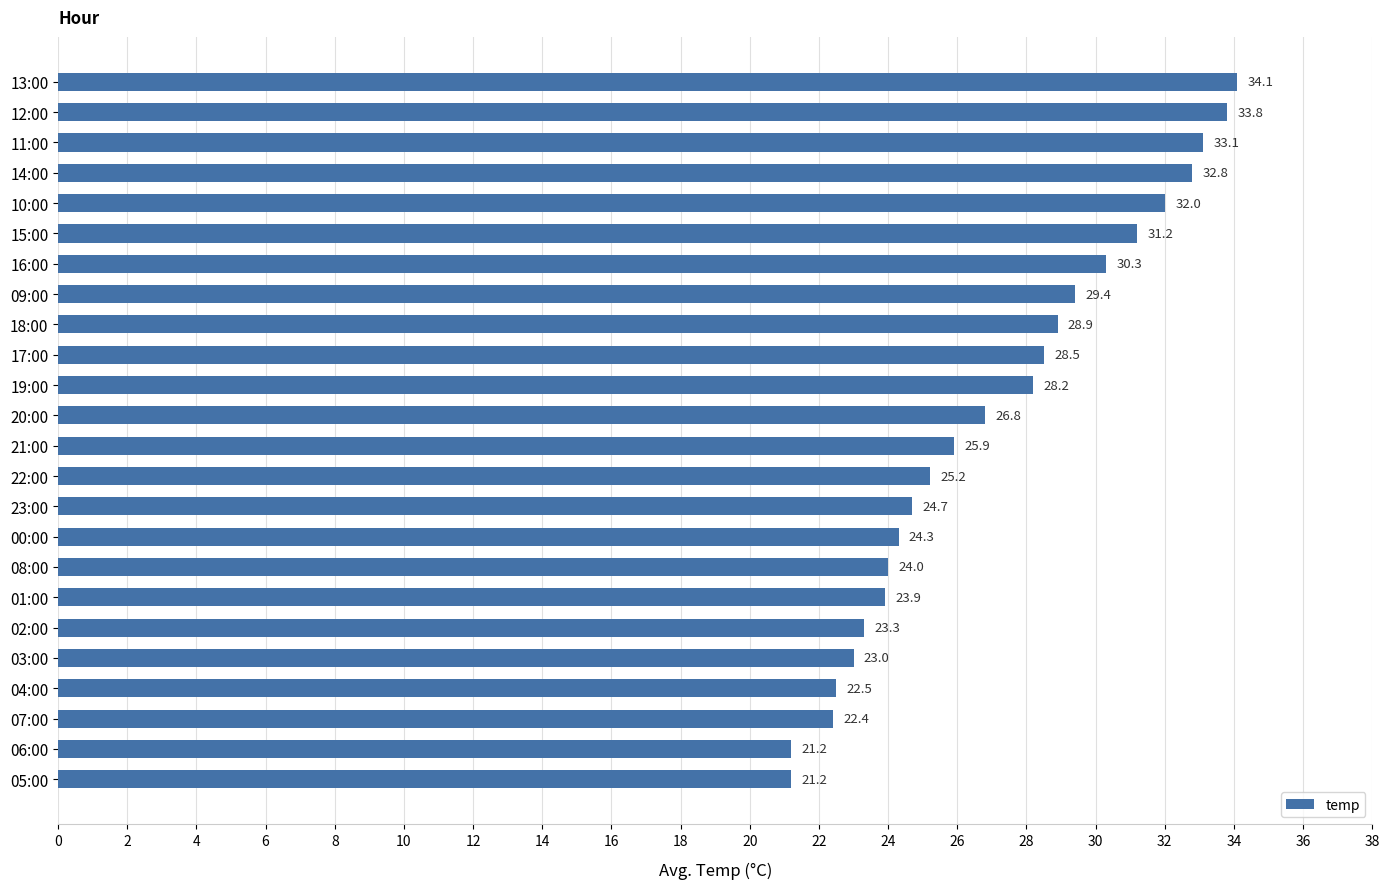

What is the approximate value at 14:00?

32.8